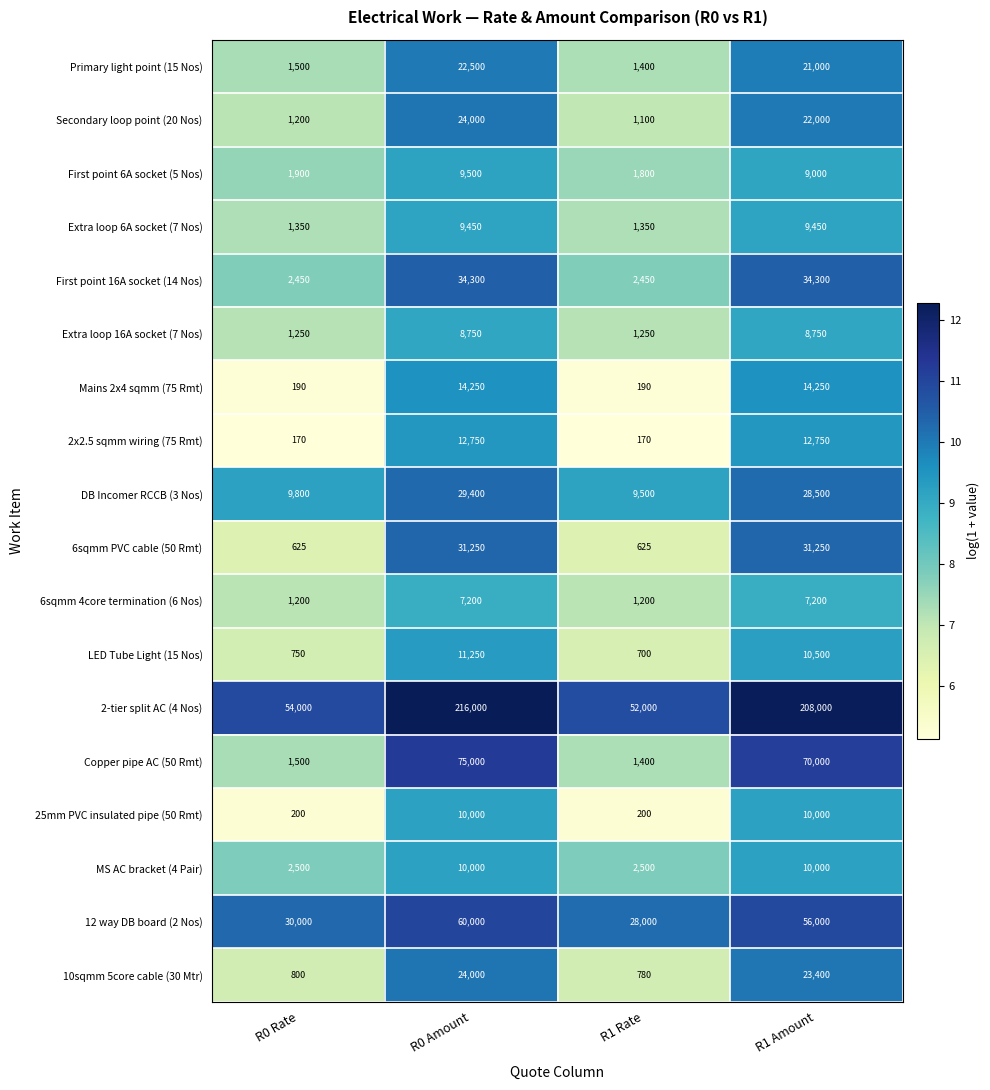

What is the sum of all 25mm PVC insulated pipe (50 Rmt) values?

20400